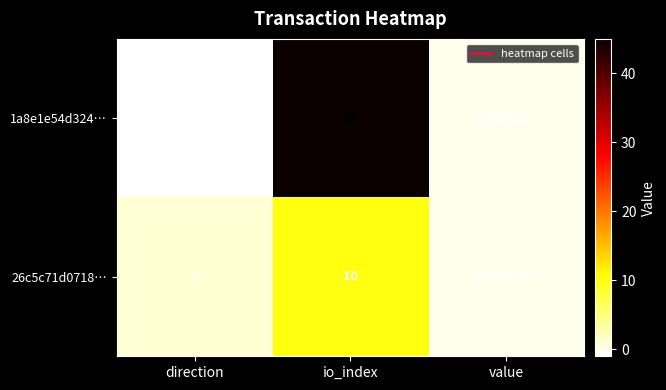

Where does the 1a8e1e54d324… series first go above 0?

io_index